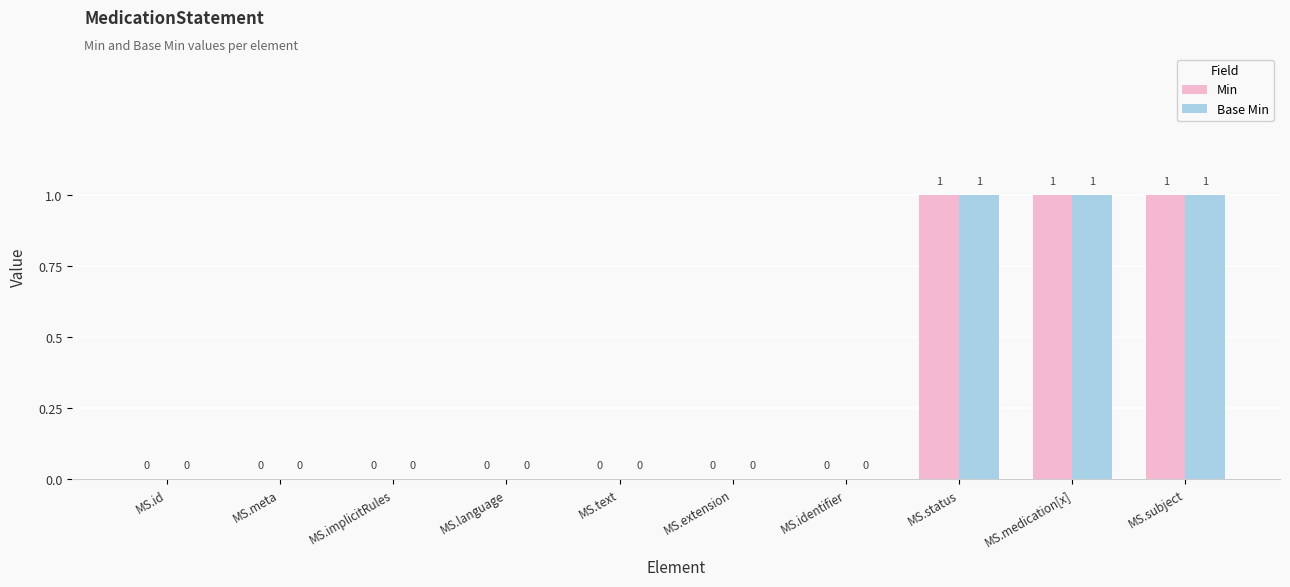

Is it true that Base Min equals 2 at MS.medication[x]?

False